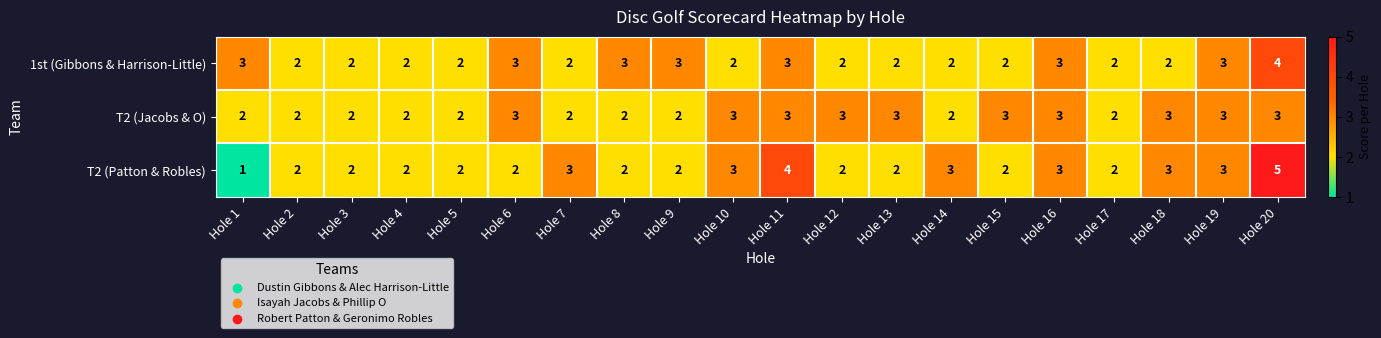

What is the difference between the second highest and minimum values in the T2 (Patton & Robles) series?

3